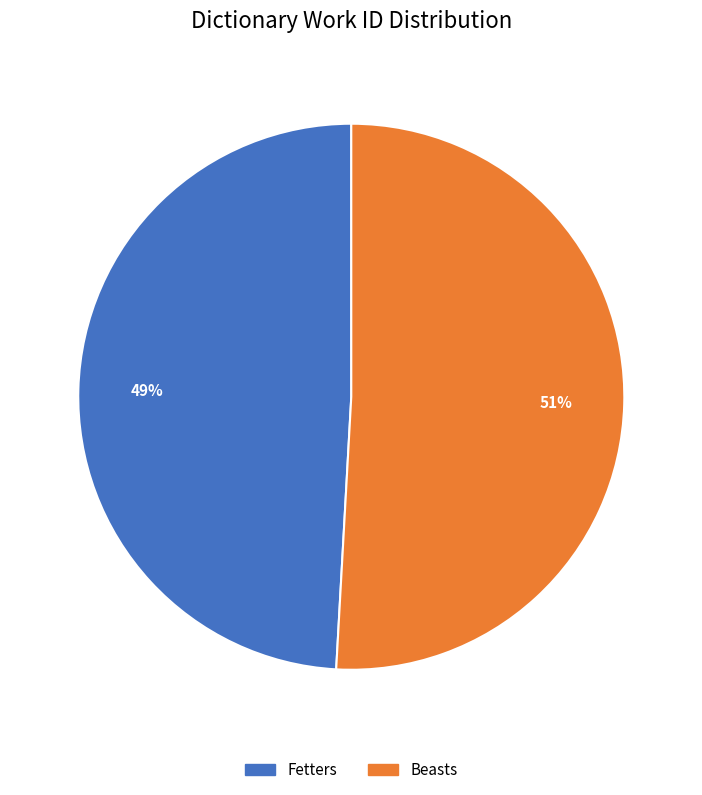

Count the number of slices in the pie.

2